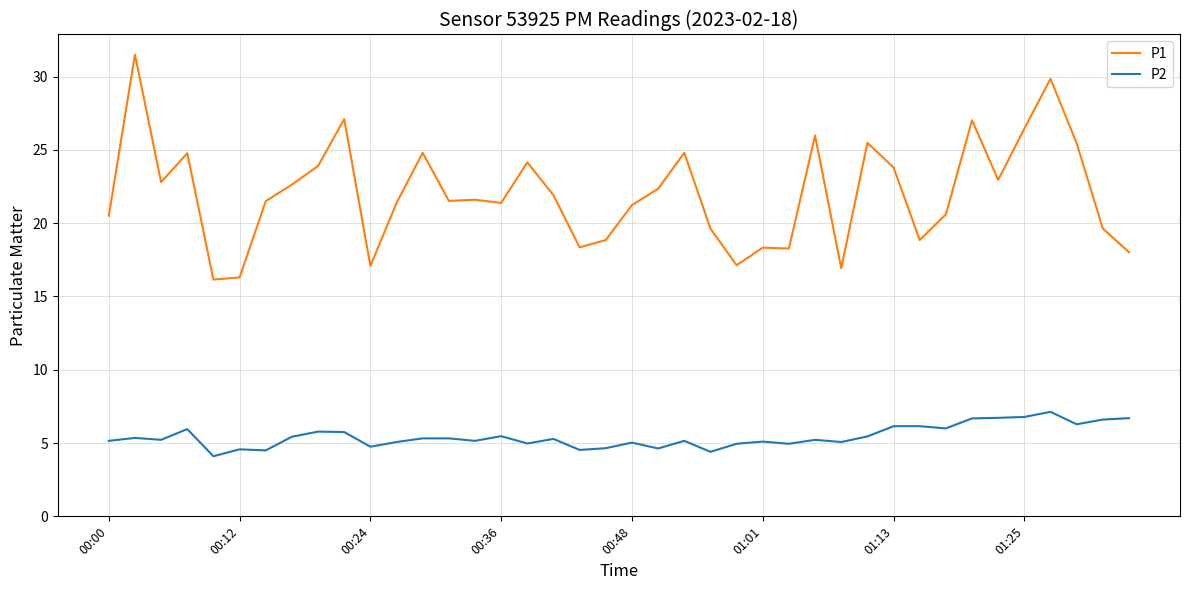

True or false: P1 and P2 intersect in this chart.

False